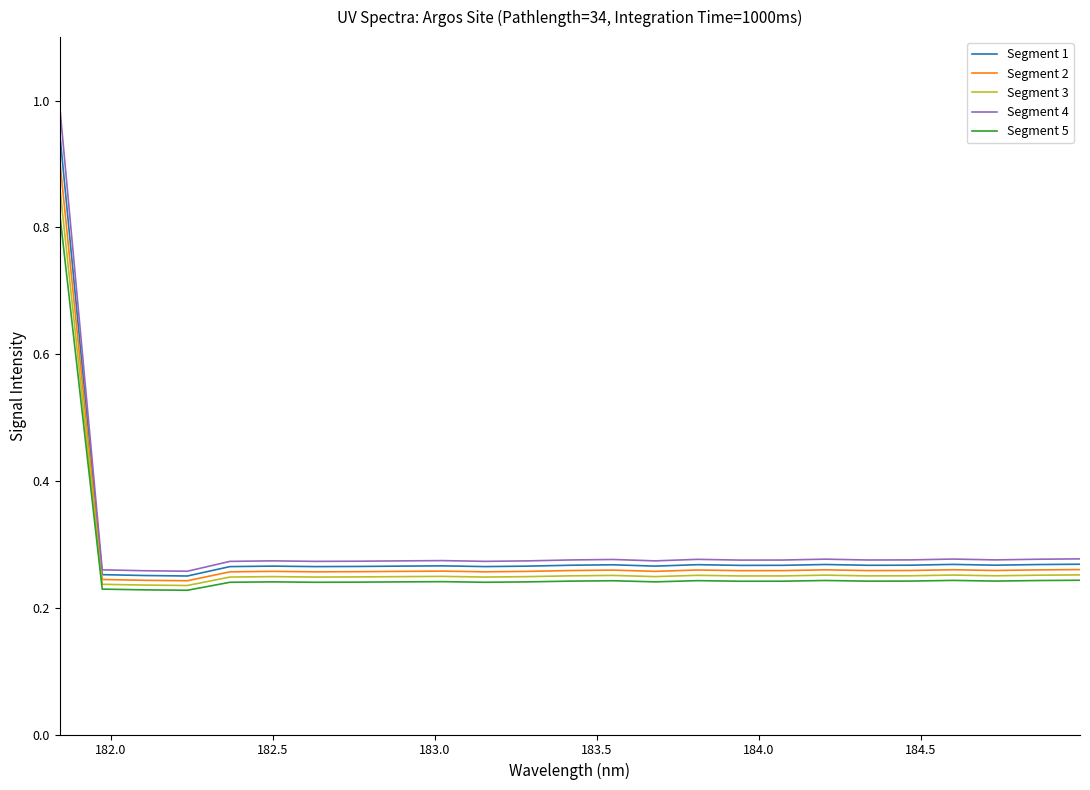

True or false: Segment 4 and Segment 3 intersect in this chart.

False